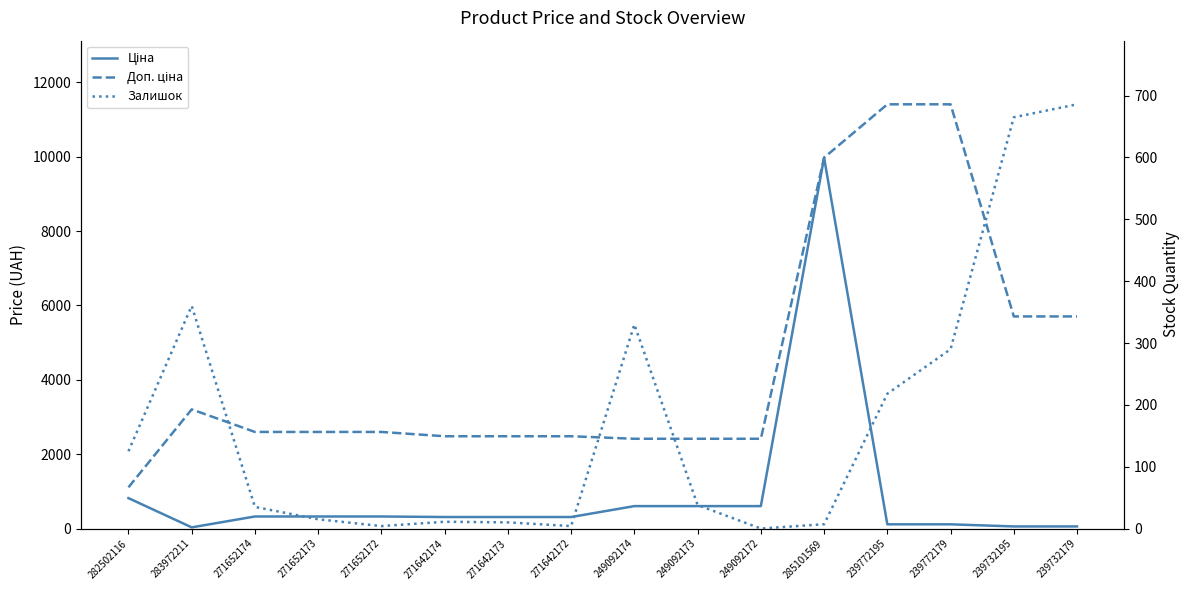

How many lines are shown in the chart?

3